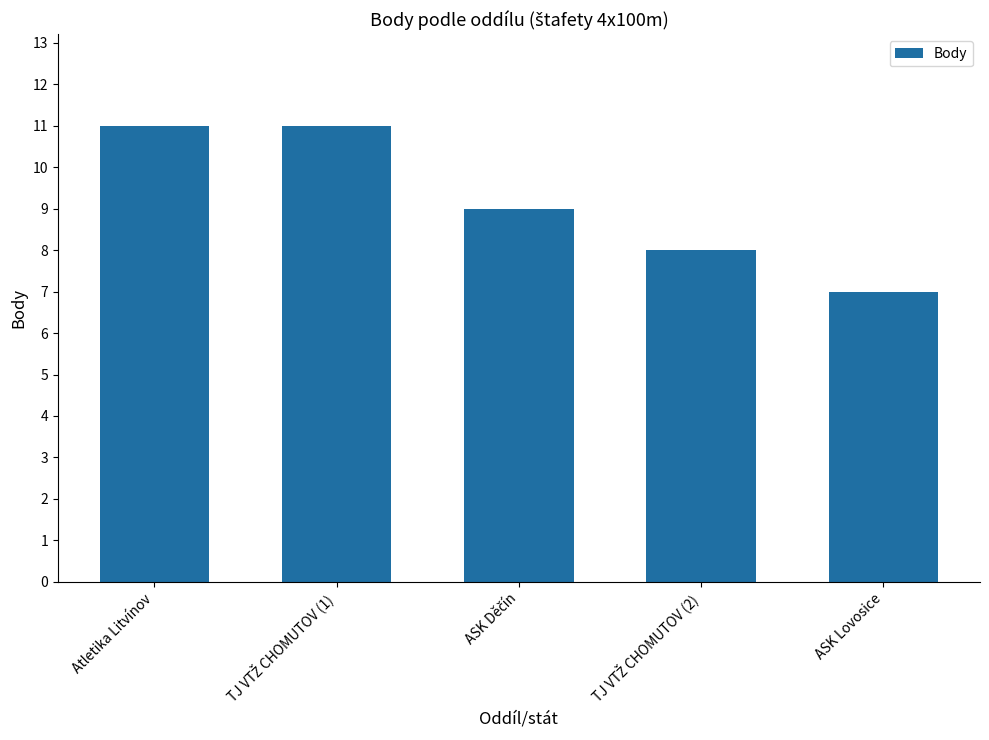

What is the minimum value shown in the chart?

7